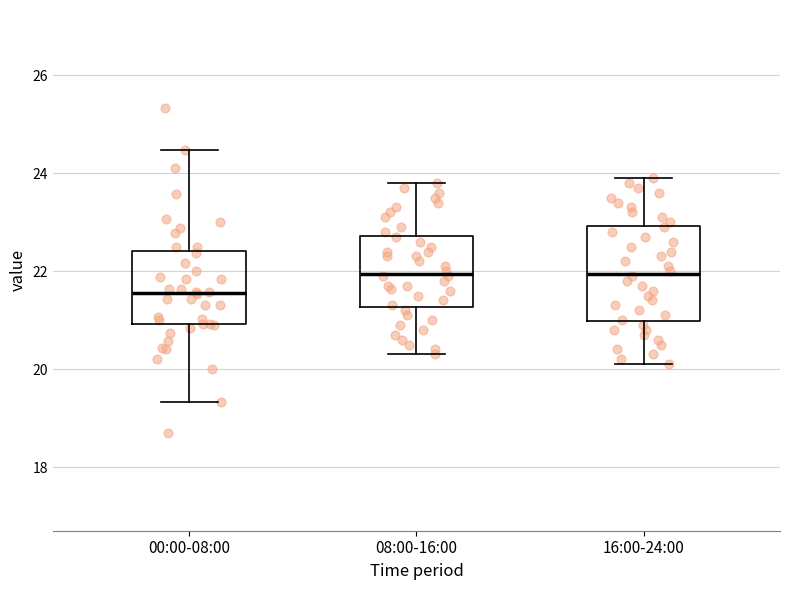

Reading left to right, transcribe this box plot: for each box, give where its median line is, the range the box spans, and where its two whiskers end, as read against the y-axis. The values are not printed on the chart, so give them approximately, as read against the axis.

00:00-08:00: median 21.6, box 21.0 to 22.4, whiskers 19.4 to 24.4
08:00-16:00: median 22.0, box 21.2 to 22.8, whiskers 20.4 to 23.8
16:00-24:00: median 22.0, box 21.0 to 23.0, whiskers 20.2 to 24.0